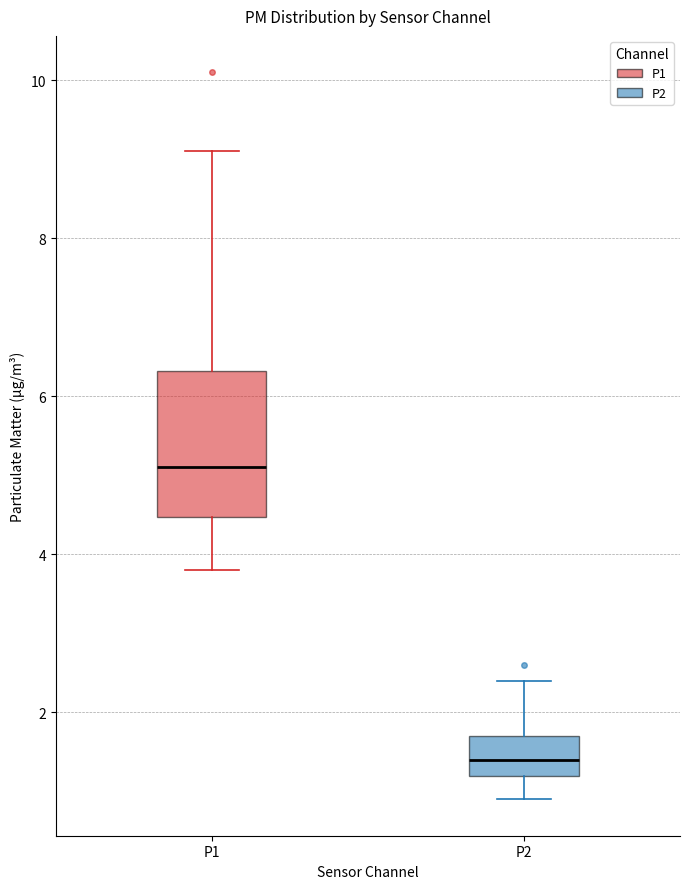

Which box has the highest median line?

P1